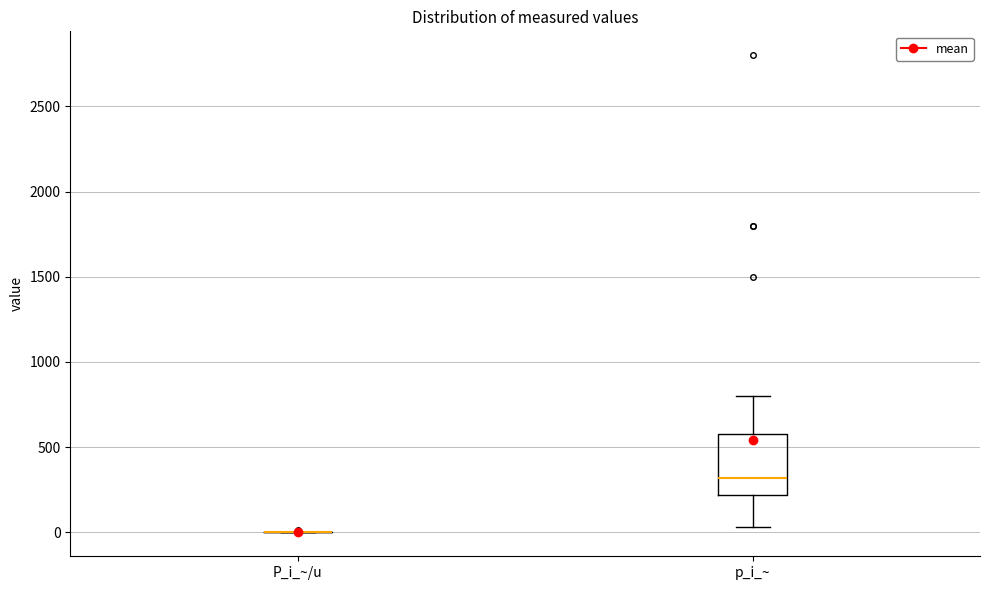

Reading left to right, read every box against the y-axis: the position of its median line, the range the box covers, and the ends of its whiskers. The values are not printed on the chart, so give them approximately, as read against the axis.

P_i_~/u: box collapsed to a line at 0, whiskers 0 to 0
p_i_~: median 300, box 200 to 600, whiskers 50 to 800